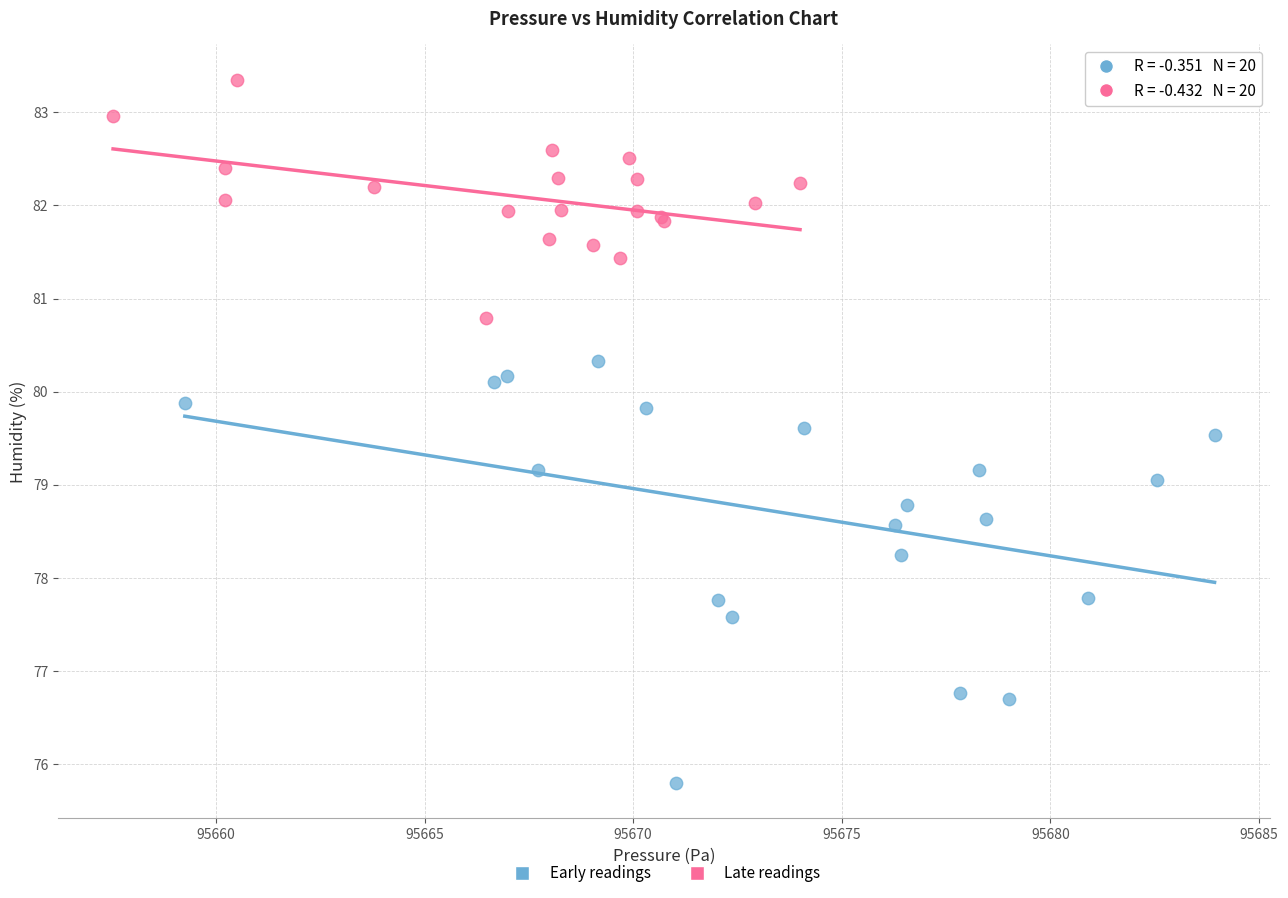

What are all the series names shown in the legend?

Early readings, Late readings